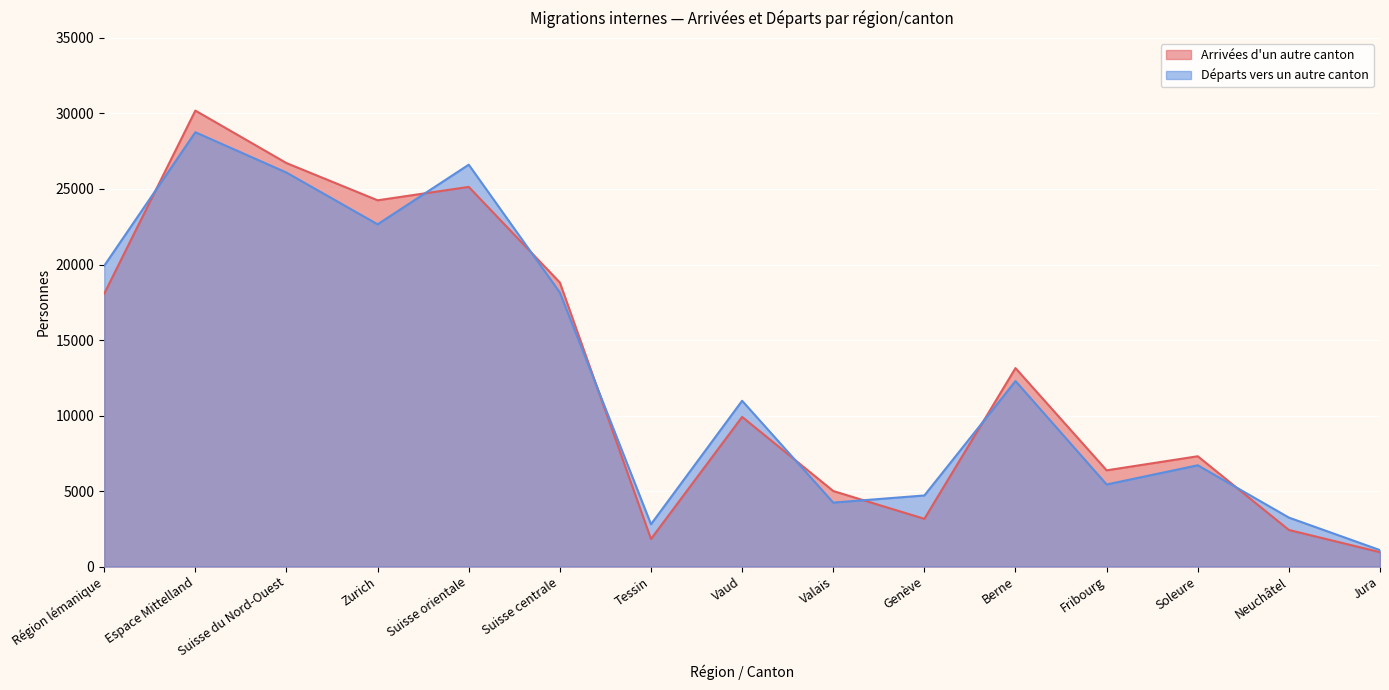

What is the minimum value shown in the chart?

953